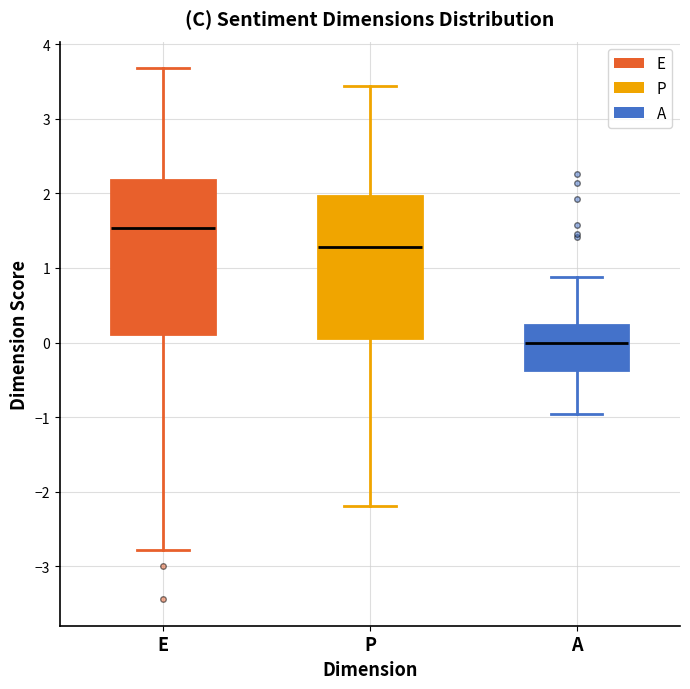

Reading left to right, read every box against the y-axis: the position of its median line, the range the box covers, and the ends of its whiskers. The values are not printed on the chart, so give them approximately, as read against the axis.

E: median 1.5, box 0.1 to 2.2, whiskers -2.8 to 3.7
P: median 1.3, box 0.1 to 2.0, whiskers -2.2 to 3.4
A: median 0.0, box -0.4 to 0.2, whiskers -1.0 to 0.9